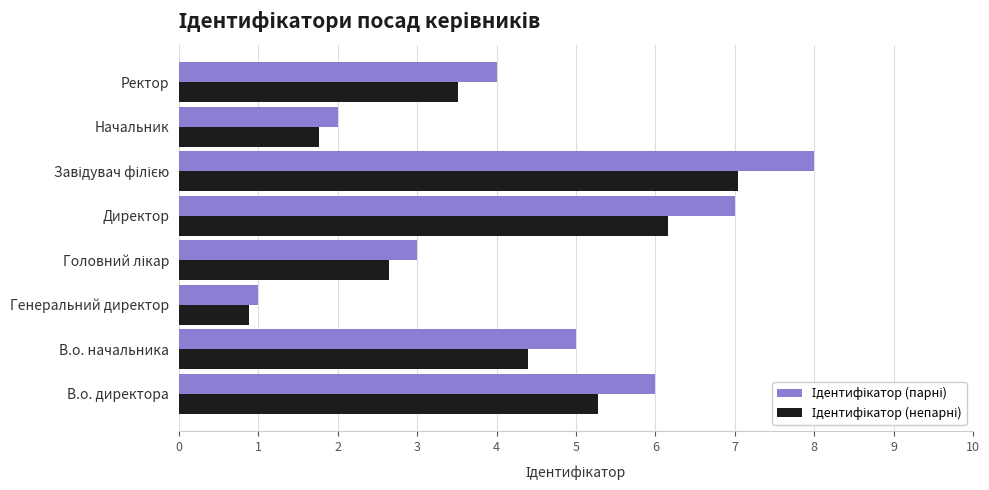

What is the greatest value displayed?

8.0